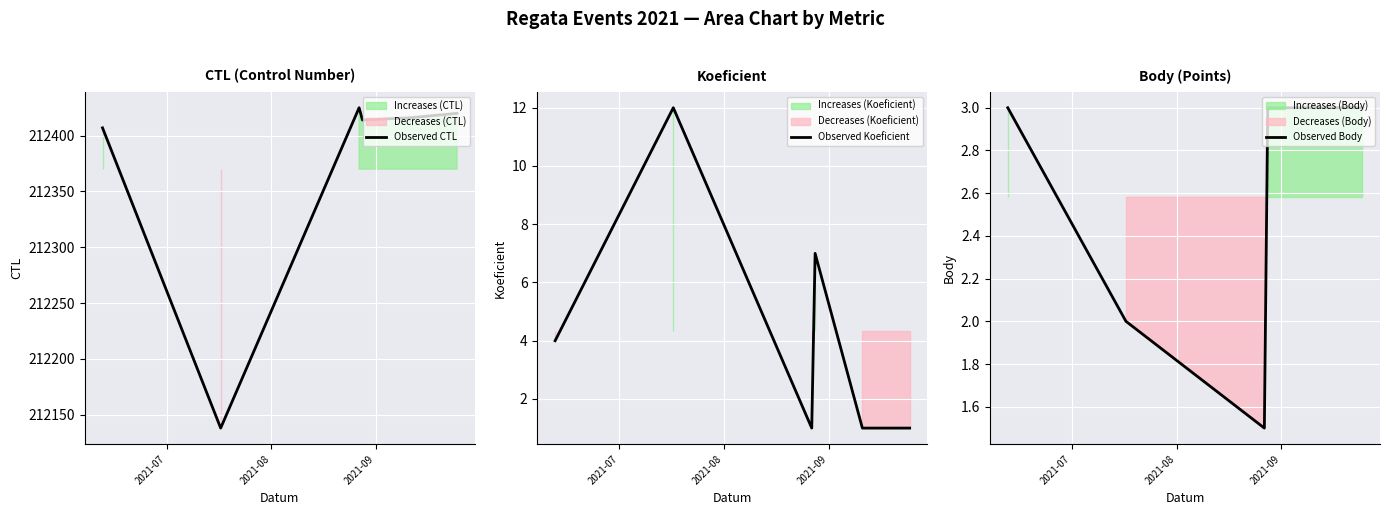

What is the minimum value for Observed CTL?

212138